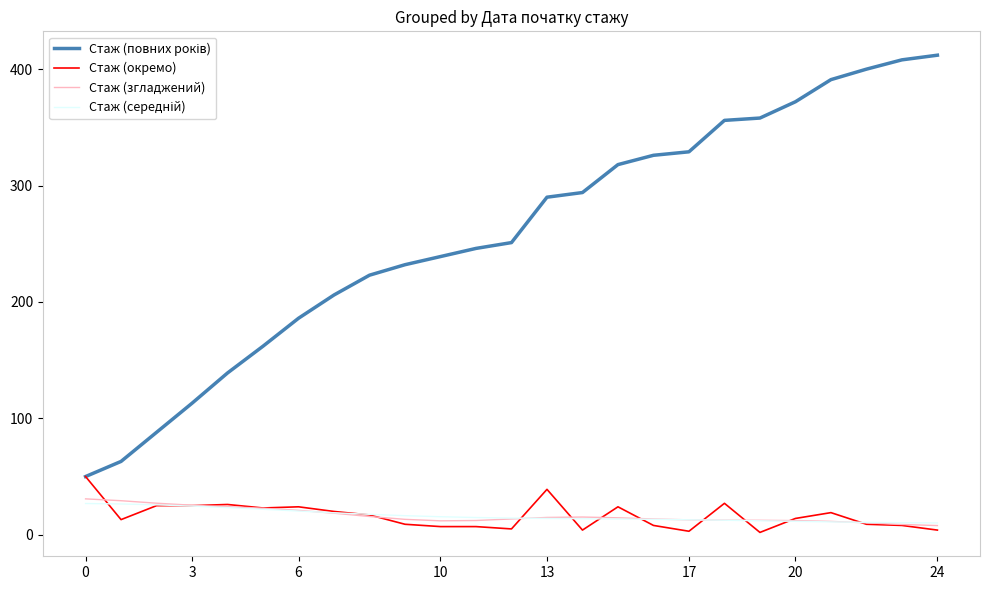

What is the highest value of the Стаж (окремо) series?

50.0